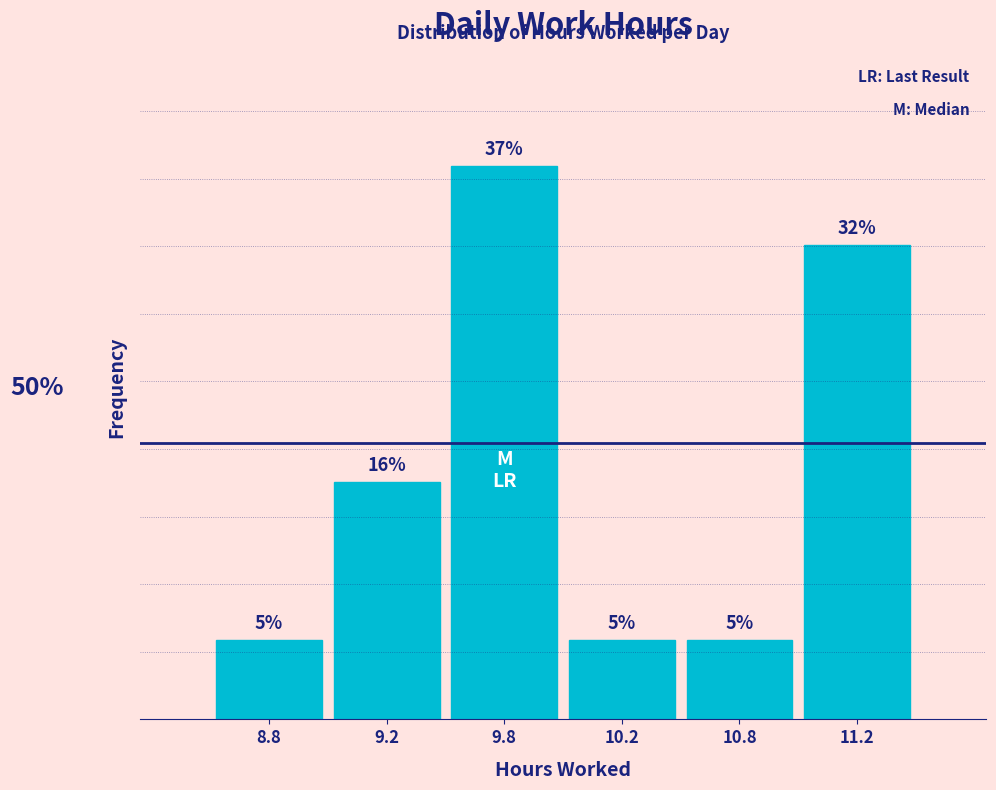

Does the chart contain any negative values?

No